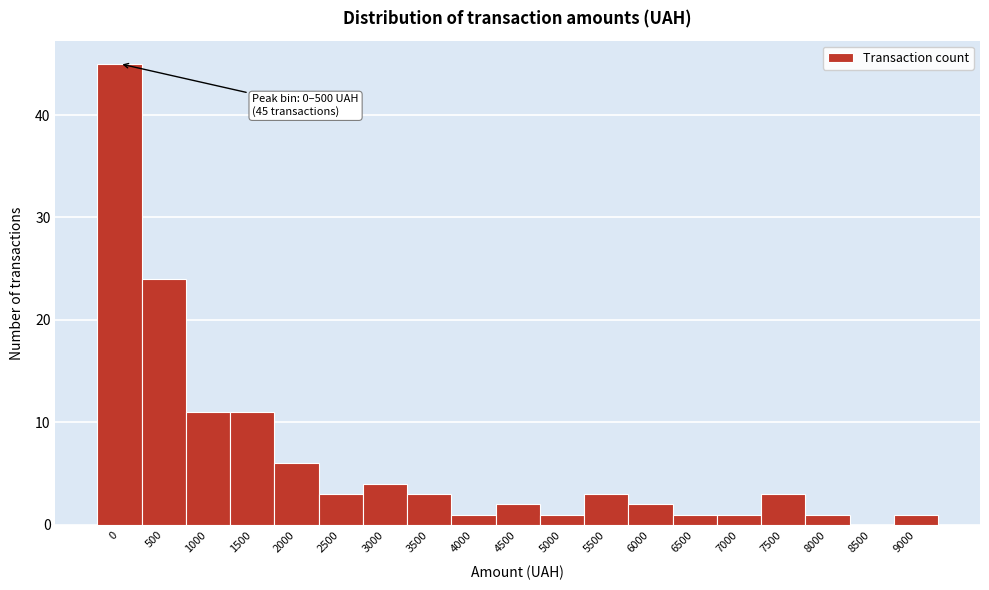

Reading right to left, transcribe all the data shown in this chart.

9000=1	8500=0	8000=1	7500=3	7000=1	6500=1	6000=2	5500=3	5000=1	4500=2	4000=1	3500=3	3000=4	2500=3	2000=6	1500=11	1000=11	500=24	0=45